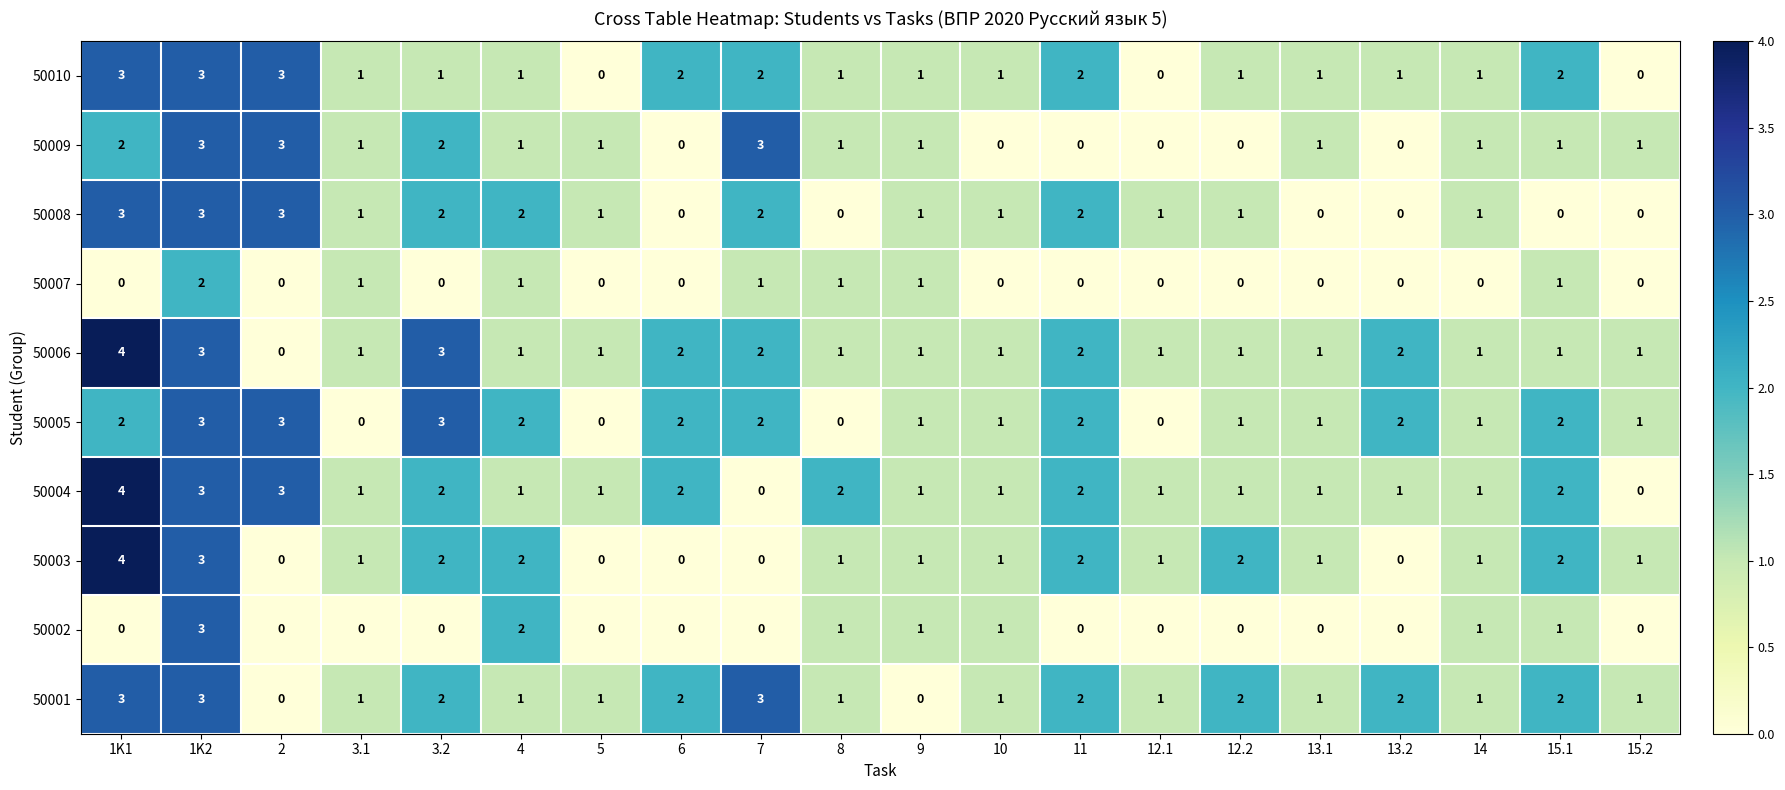

What is the sum of all 50008 values?

24